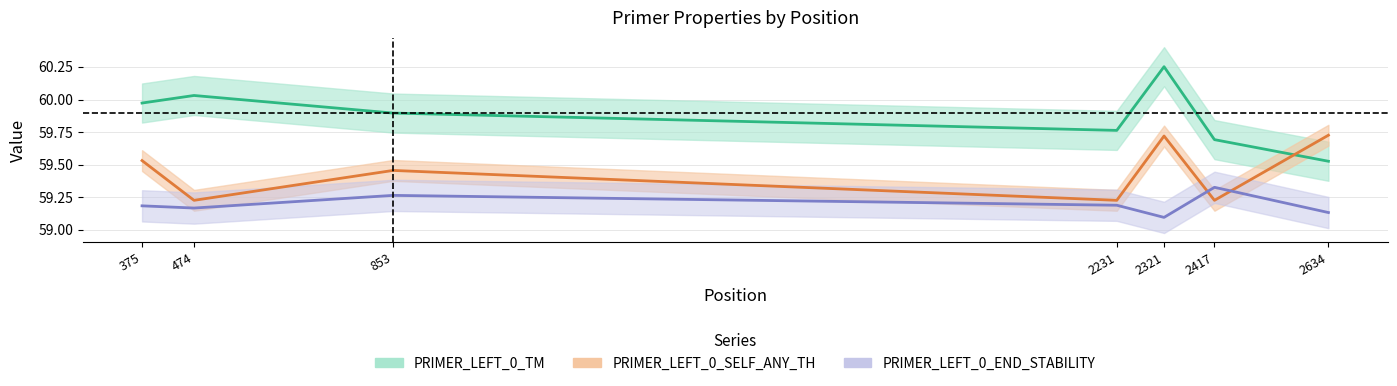

What is the value of the PRIMER_LEFT_0_TM point at the 5th from the left?

60.3